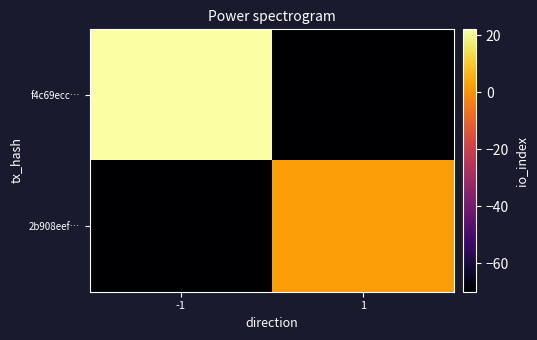

How many categories are shown in the chart?

2